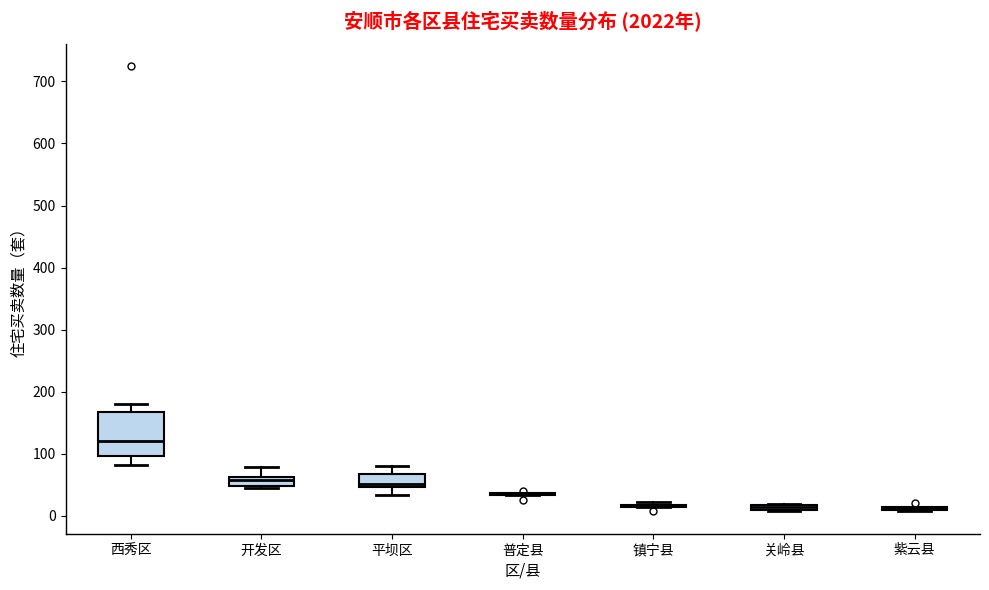

Comparing the boxes themselves (not the whiskers), which one is the tallest?

西秀区